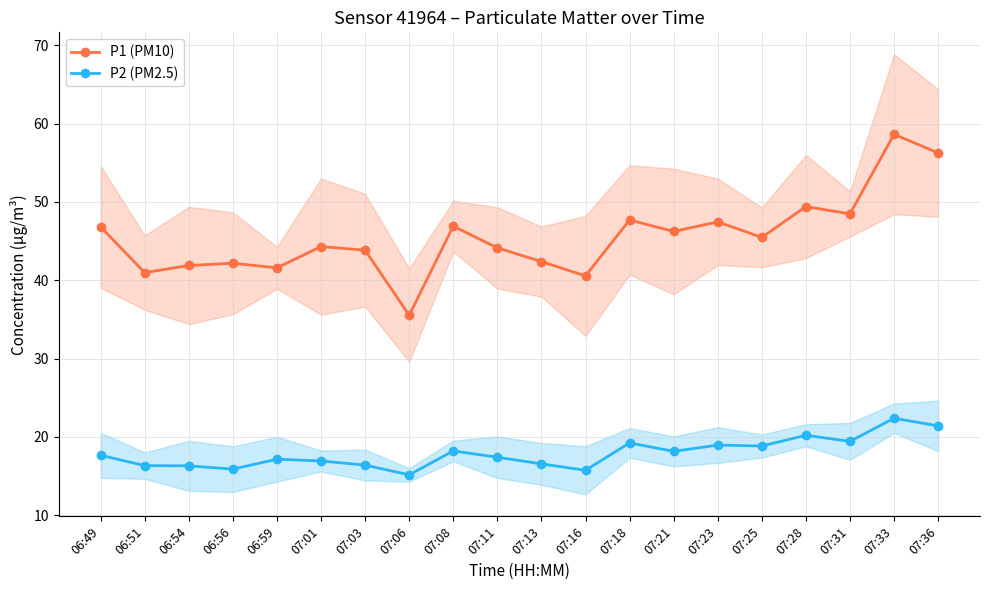

What is the sum of the P1 (PM10) values at 07:11 and 06:59?

85.7